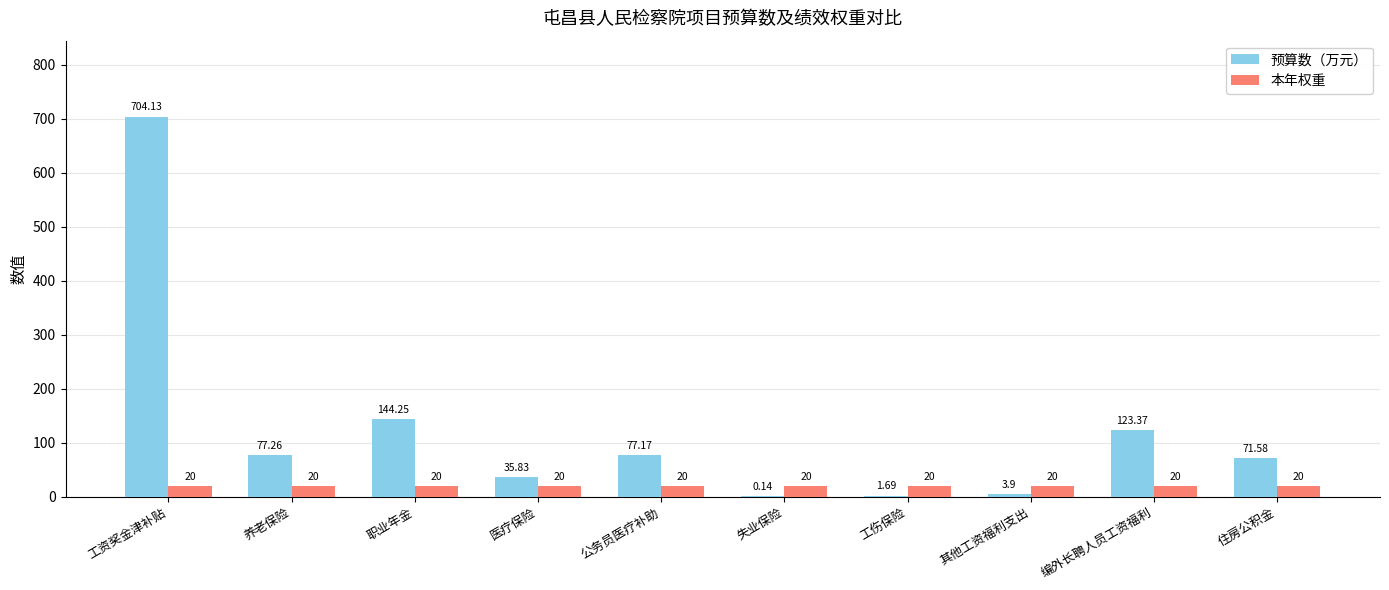

At which category does the chart reach its peak across all series?

工资奖金津补贴